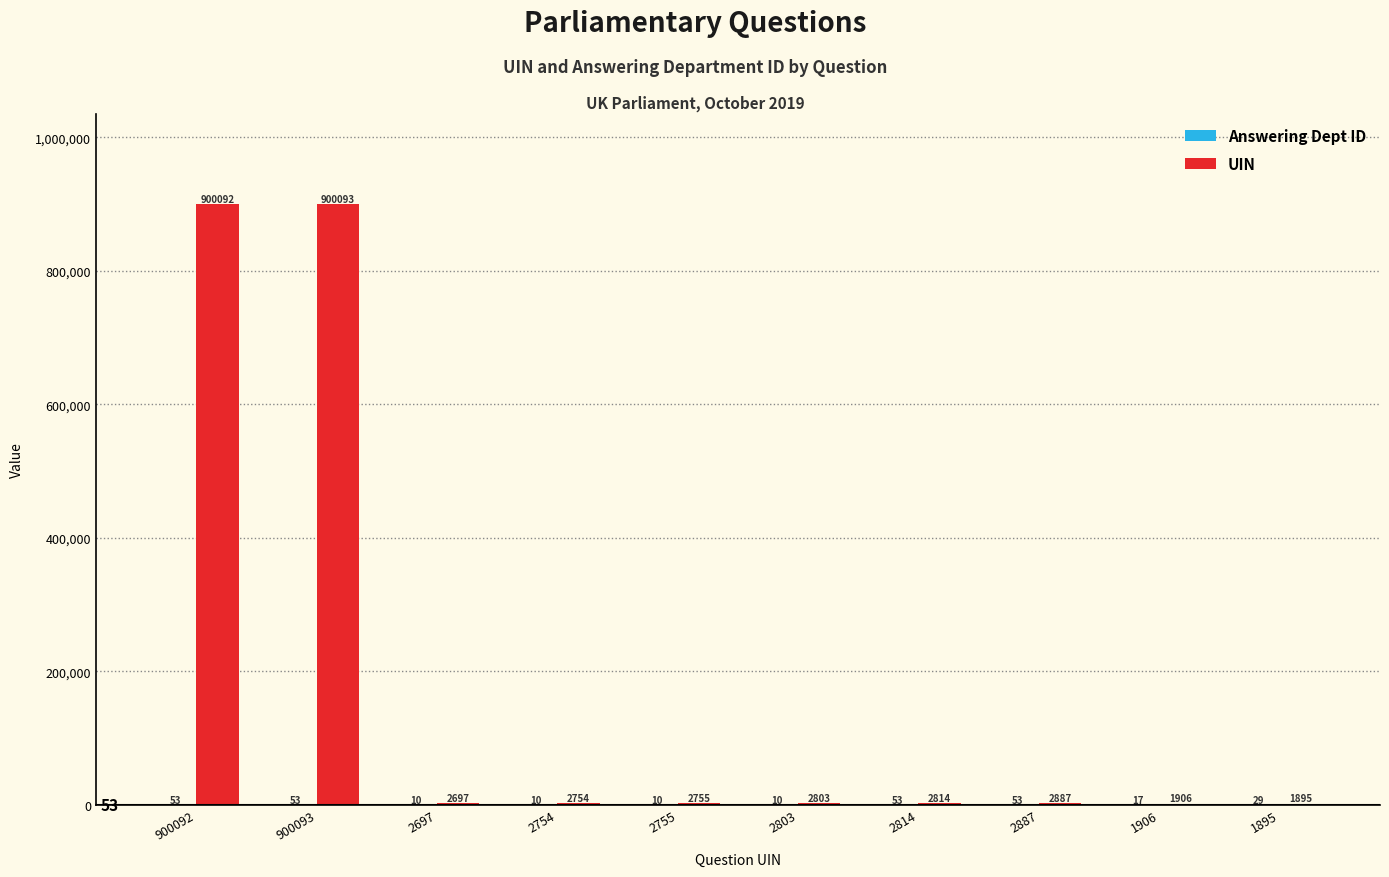

The value of UIN at 2755 is 2755. True or false?

True